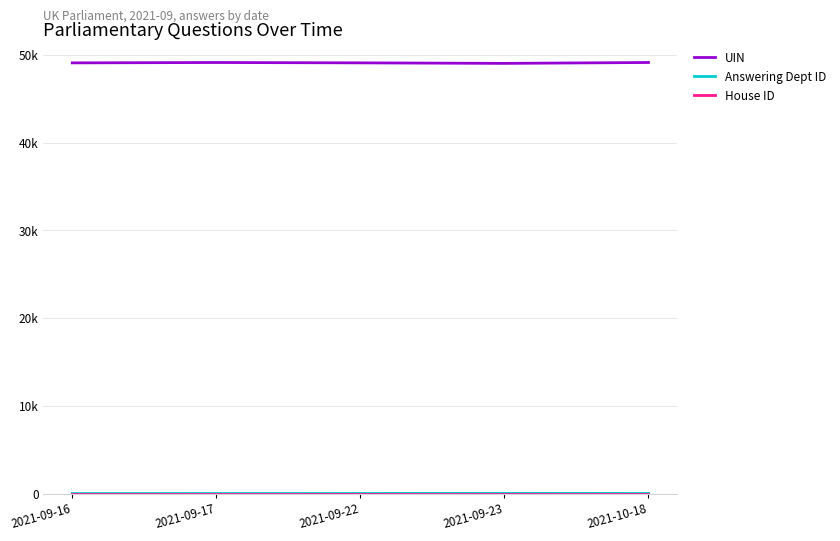

Which has a higher value, 2021-09-16 or 2021-09-22?

2021-09-22